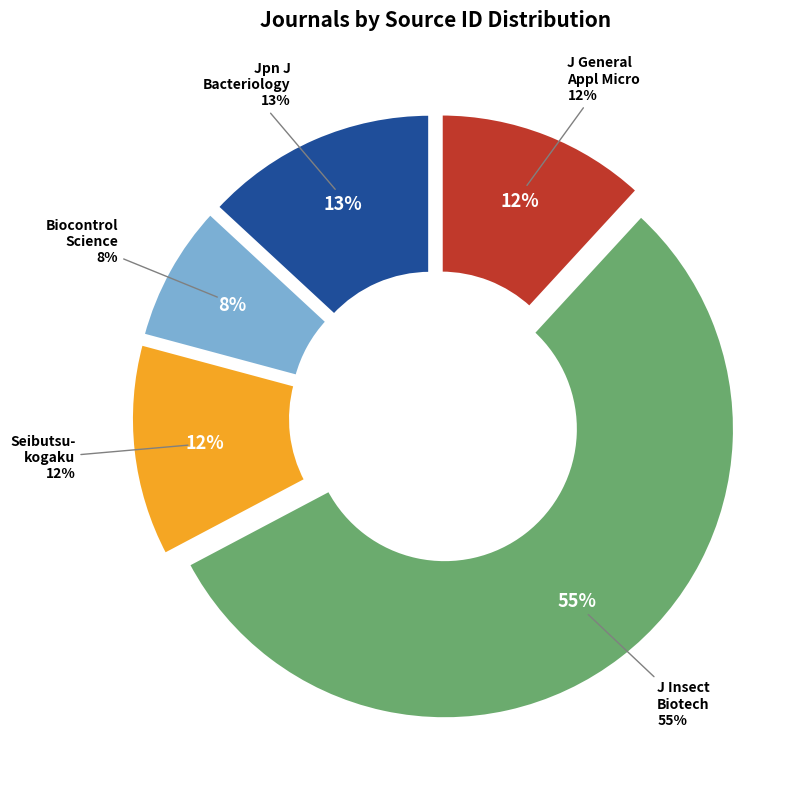

The Journal of General and Applied Microbiology slice represents 12% of the pie. True or false?

True